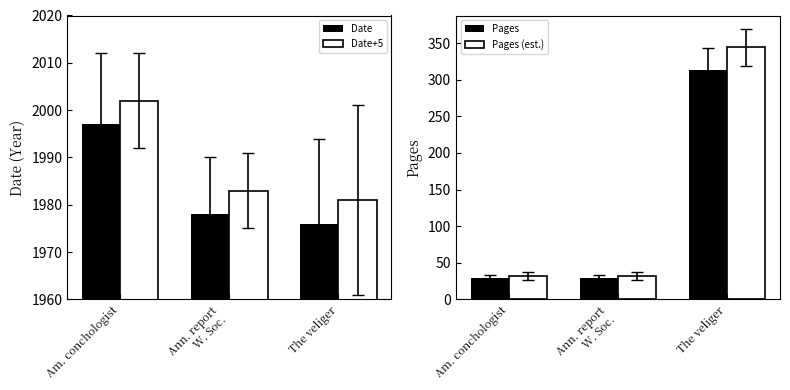

How many distinct data groups are displayed?

4